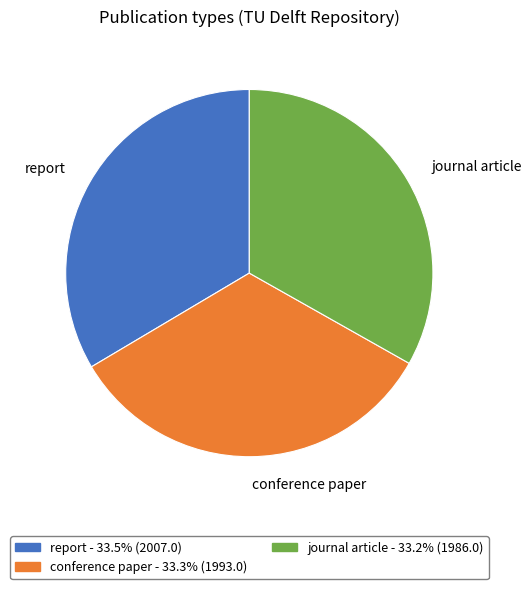

Do conference paper and journal article together represent more than half of the pie?

Yes